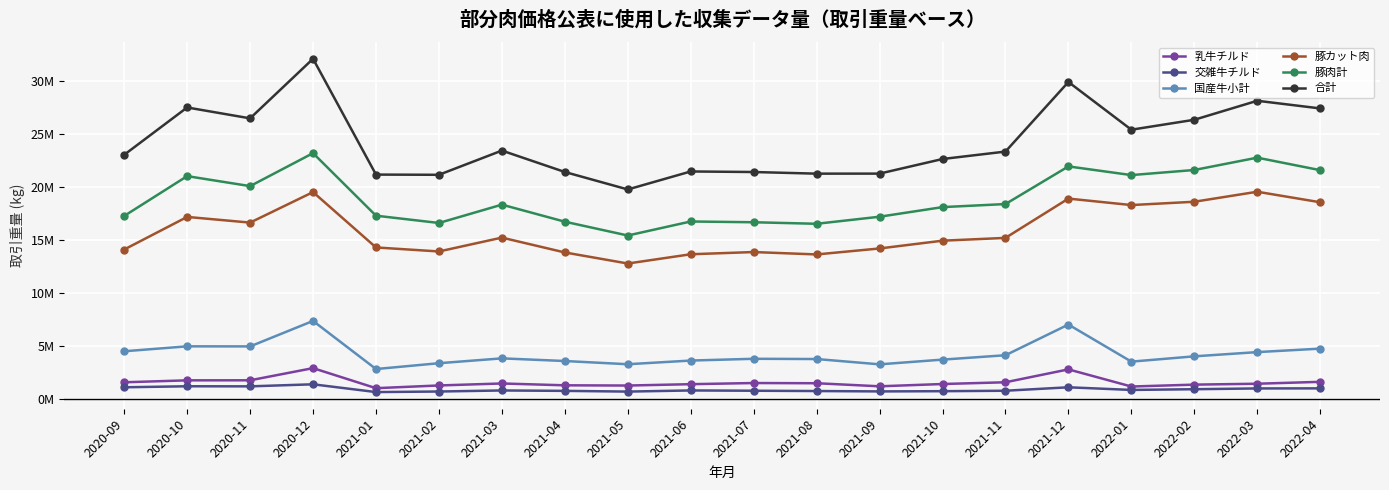

Is this an area chart (filled region under the line)?

No